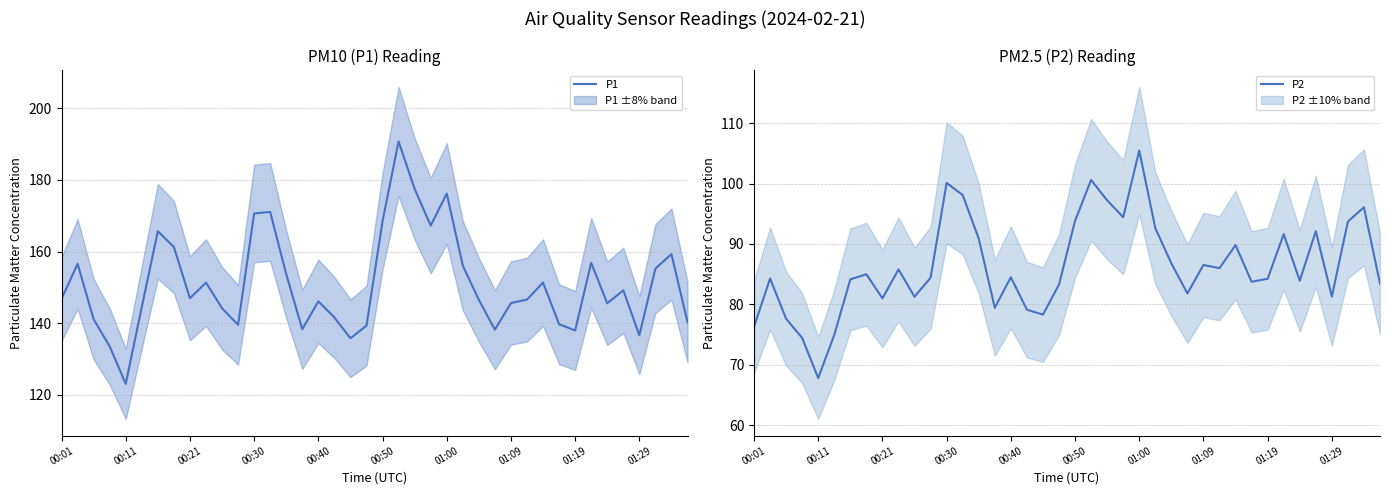

Is it true that P1 equals 54.3 at 01:29?

False